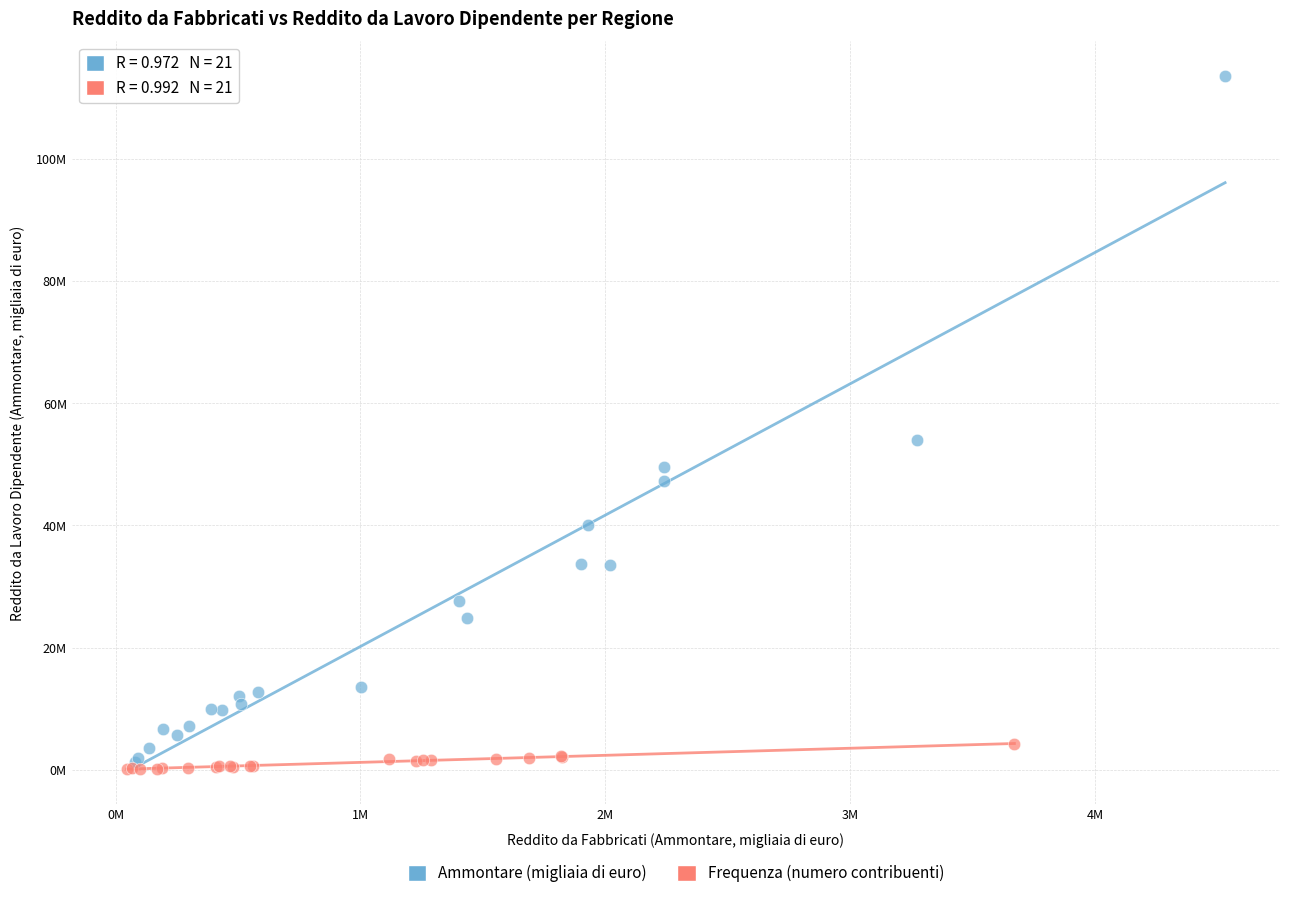

Which series contains the lowest Y value?

Frequenza (numero contribuenti)